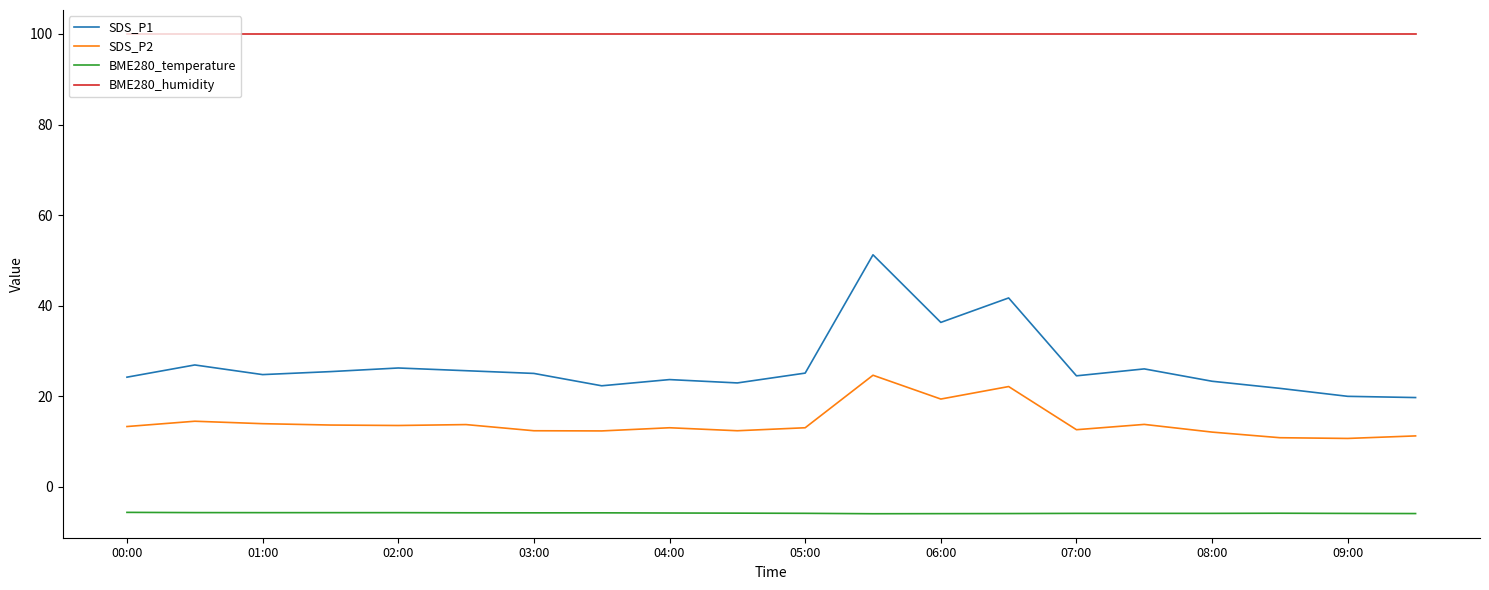

What is the maximum value for SDS_P2?

24.6